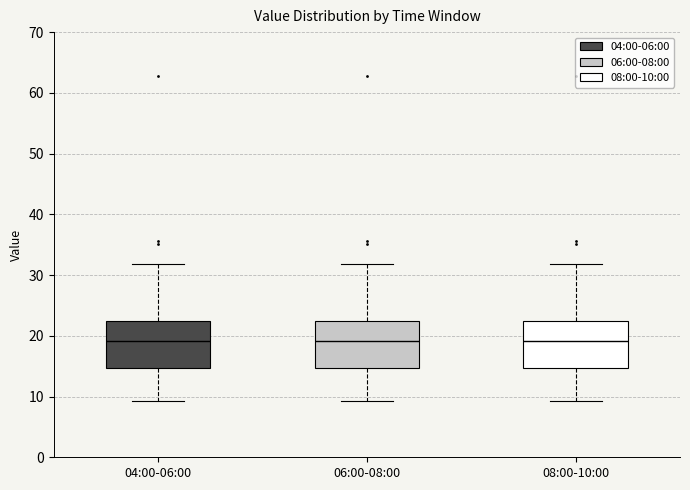

Reading left to right, transcribe this box plot: for each box, give where its median line is, the range the box spans, and where its two whiskers end, as read against the y-axis. The values are not printed on the chart, so give them approximately, as read against the axis.

04:00-06:00: median 19, box 15 to 22, whiskers 9 to 32
06:00-08:00: median 19, box 15 to 22, whiskers 9 to 32
08:00-10:00: median 19, box 15 to 22, whiskers 9 to 32